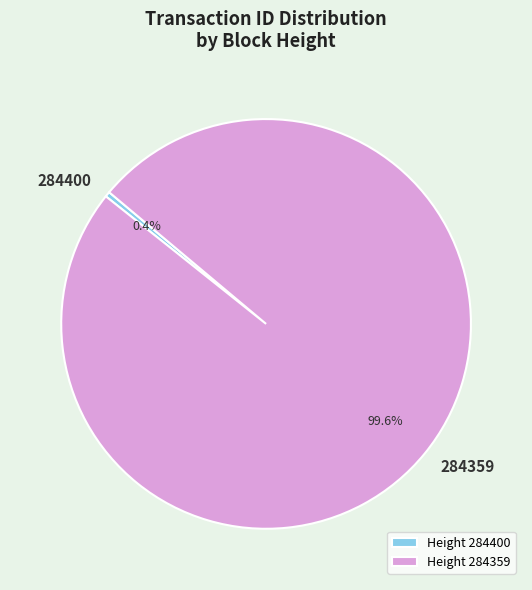

Does Height 284359 account for over 50% of the chart?

Yes